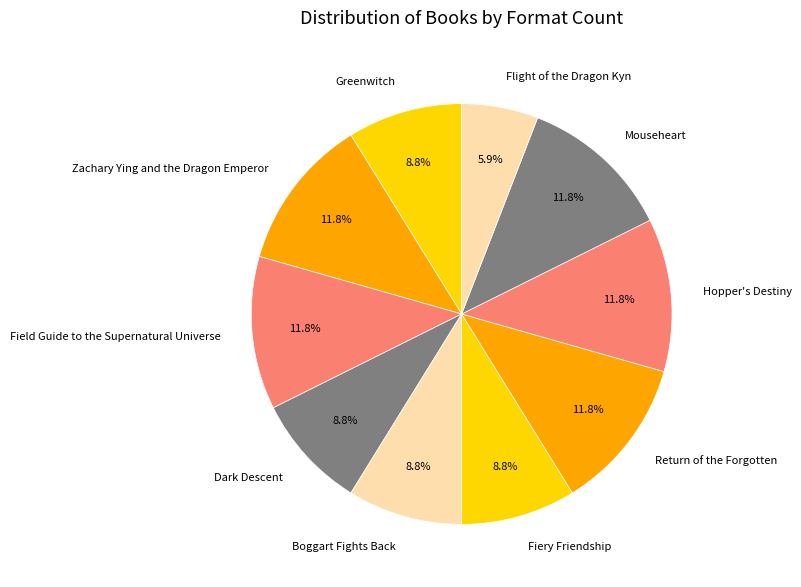

What is the ratio of the value at Hopper's Destiny to the value at Field Guide to the Supernatural Universe?

1.0